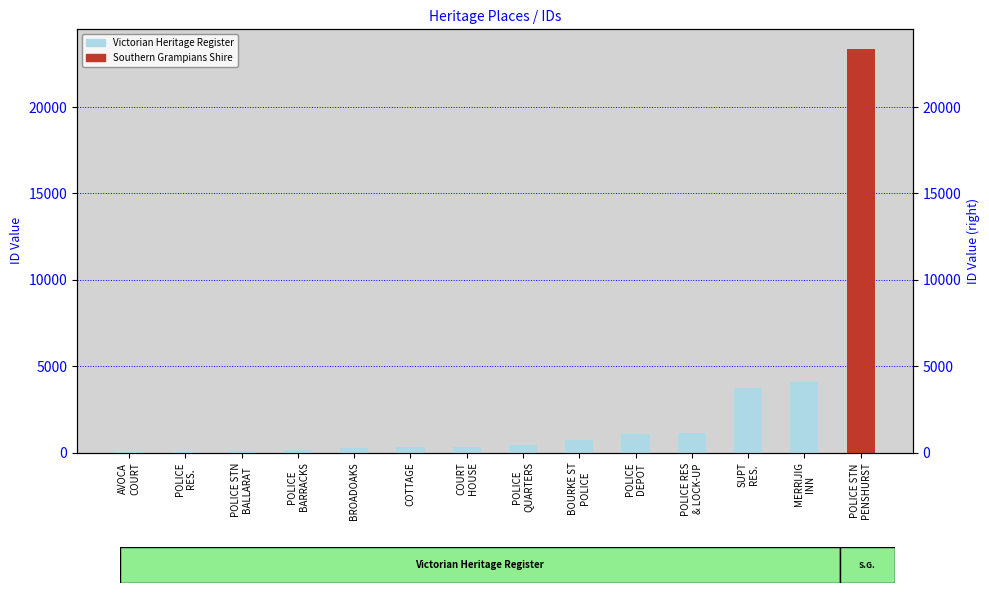

True or false: the data shows 218 at POLICE
QUARTERS.

False